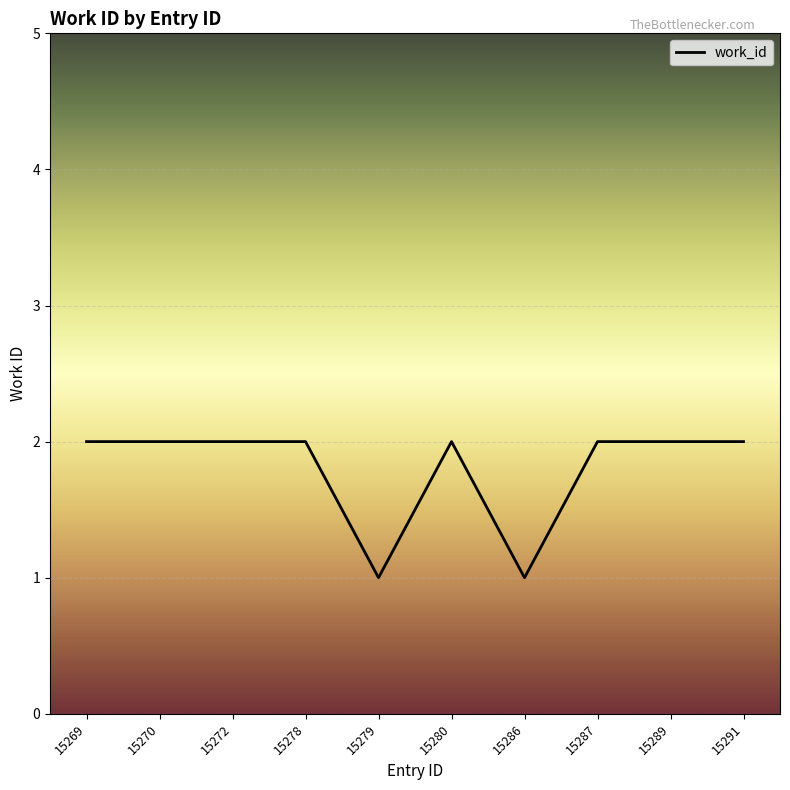

How many series are shown in this chart?

1